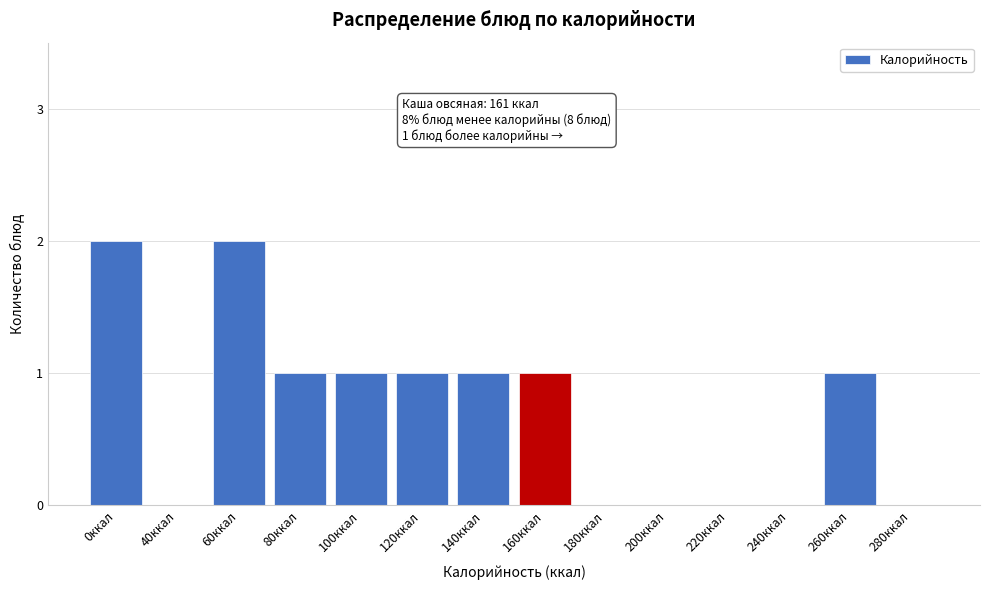

Reading left to right, extract all data points from this chart.

0ккал=2	40ккал=0	60ккал=2	80ккал=1	100ккал=1	120ккал=1	140ккал=1	160ккал=1	180ккал=0	200ккал=0	220ккал=0	240ккал=0	260ккал=1	280ккал=0